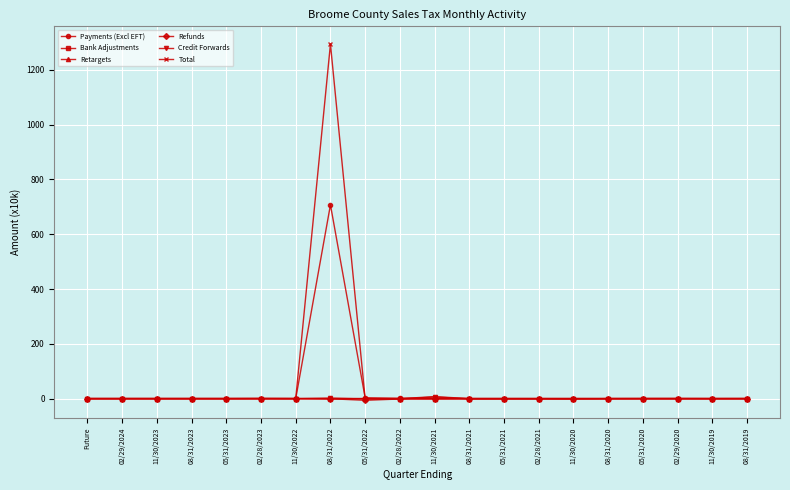

What is the label of the 17th point from the left?

05/31/2020